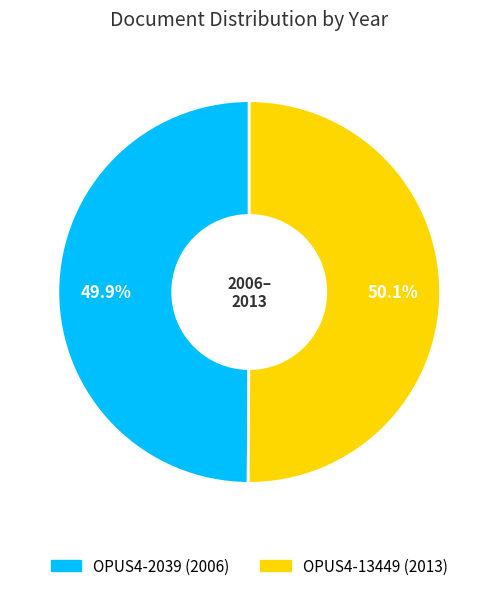

Is there any slice that represents more than half of the pie?

Yes